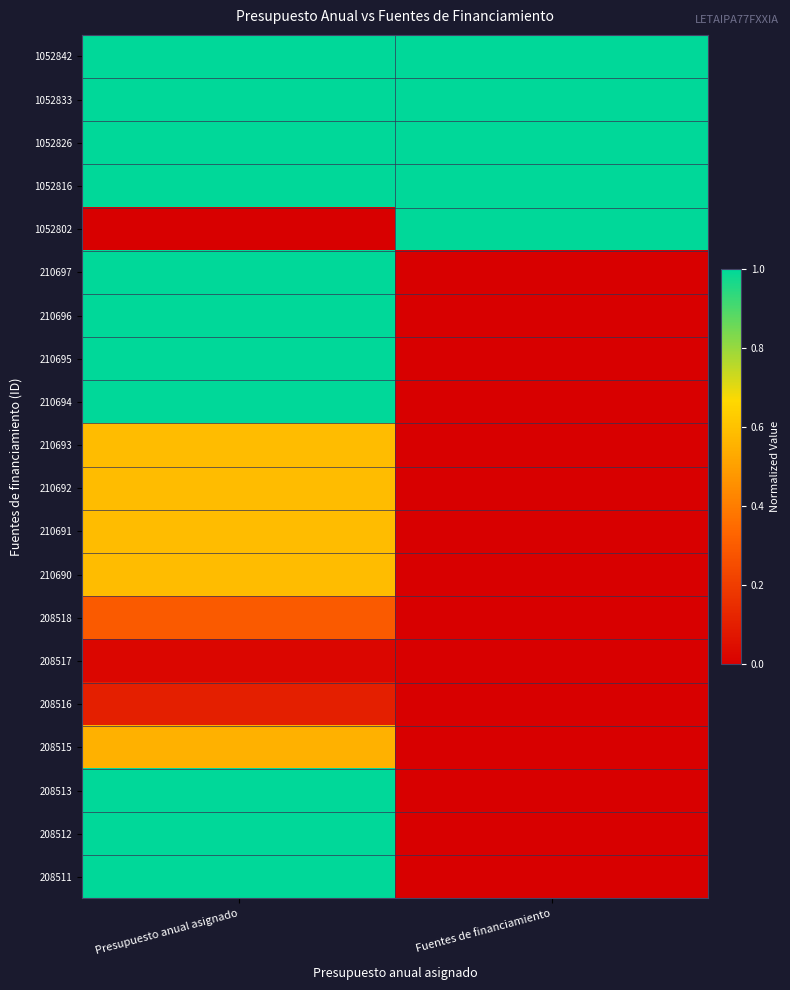

At which category does the chart reach its peak across all series?

Presupuesto anual asignado